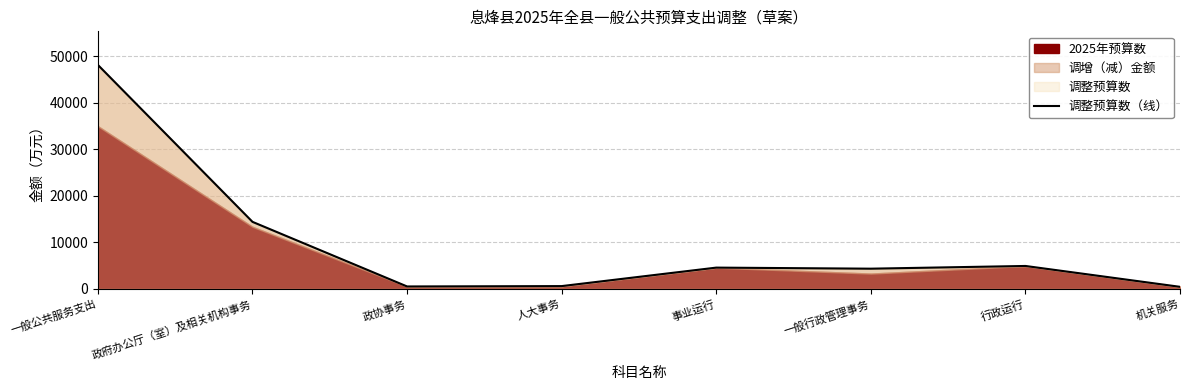

What is the change in value from 政府办公厅（室）及相关机构事务 to 一般行政管理事务?

-10066.6